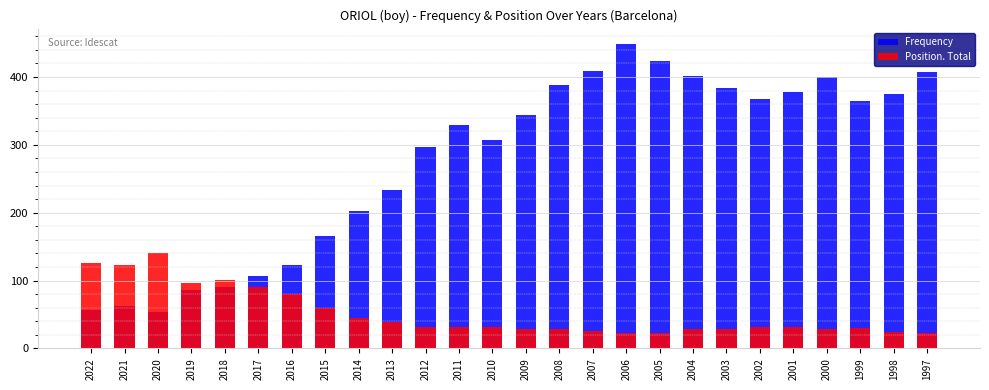

Rank the series by their maximum value, from lowest to highest.

Position. Total, Frequency